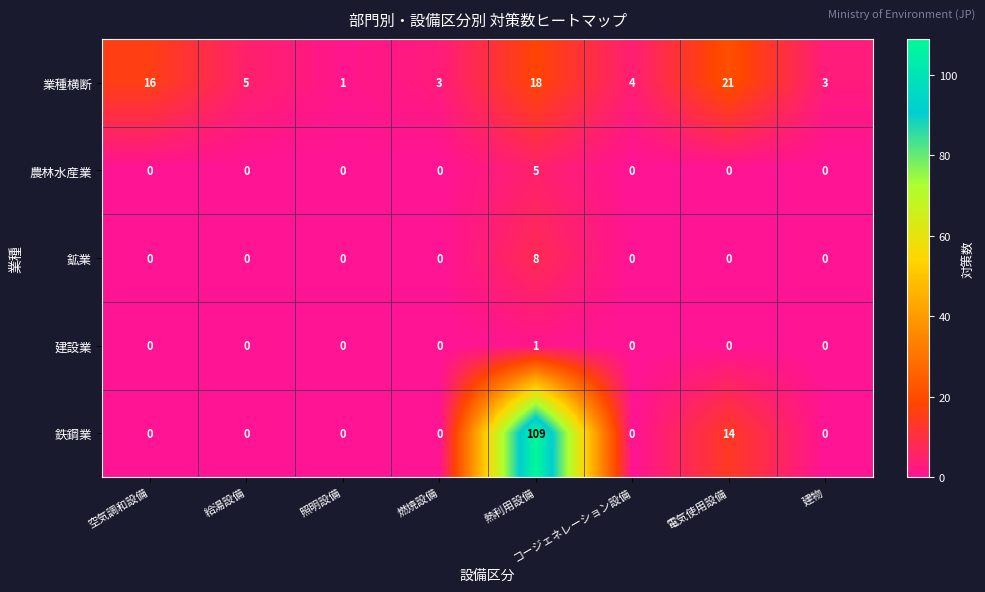

What is the spread (max minus min) of values at 空気調和設備?

16